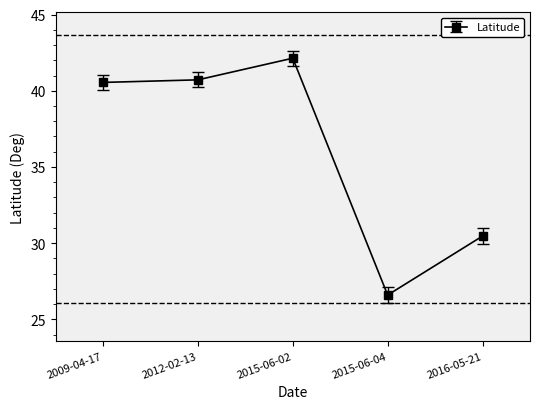

Where does the data first go above 40?

2009-04-17